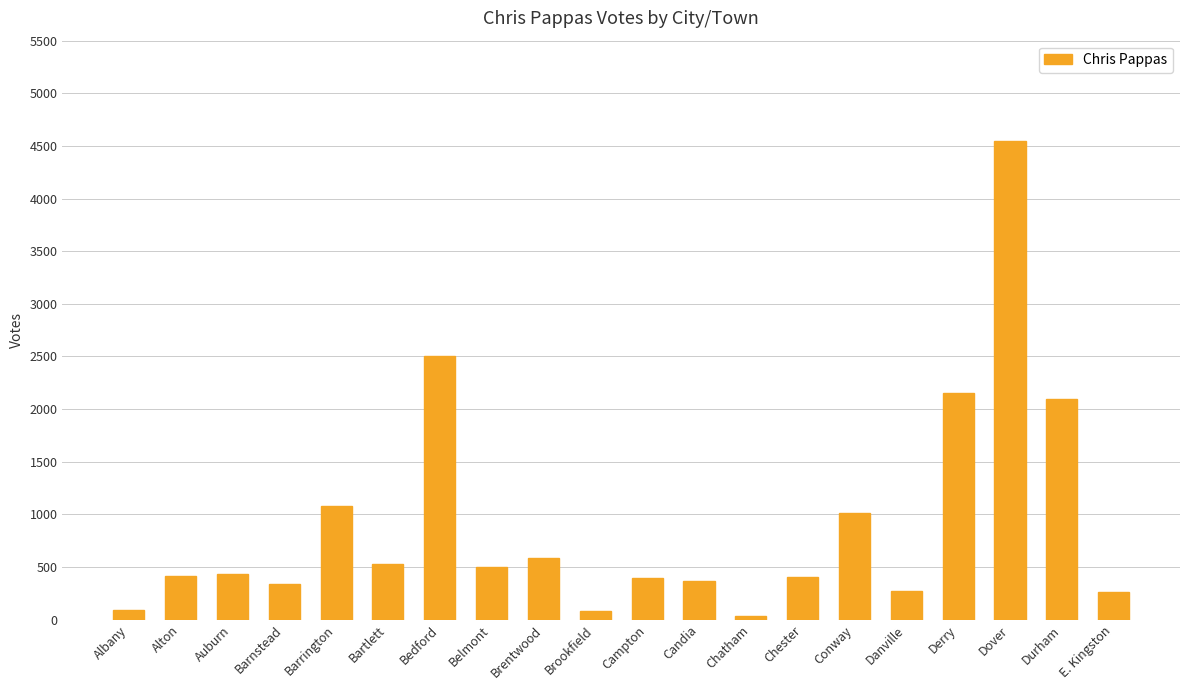

What value does the data have at Belmont, to the nearest 10?

500